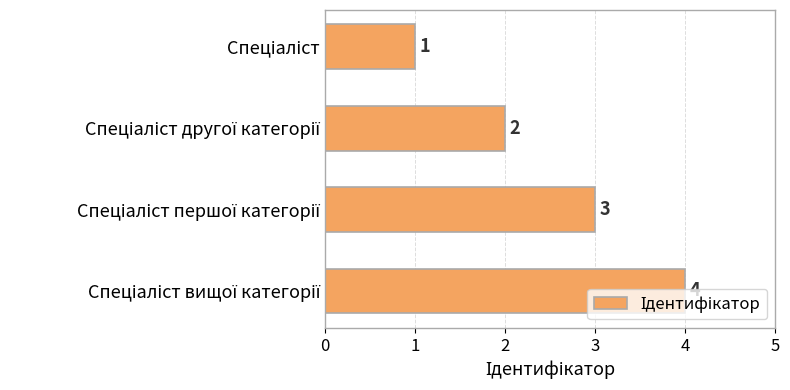

How many values are below 3?

2